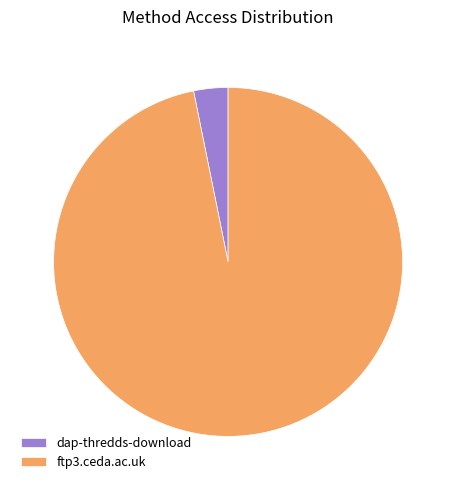

The dap-thredds-download slice represents 3% of the pie. True or false?

True